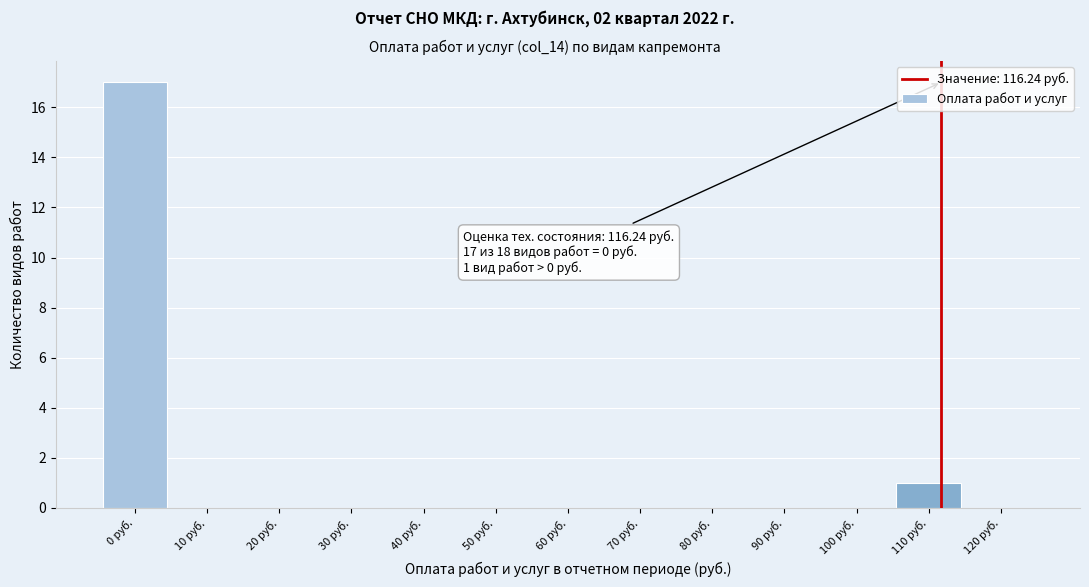

At which label is the value closest to 8?

110 руб.